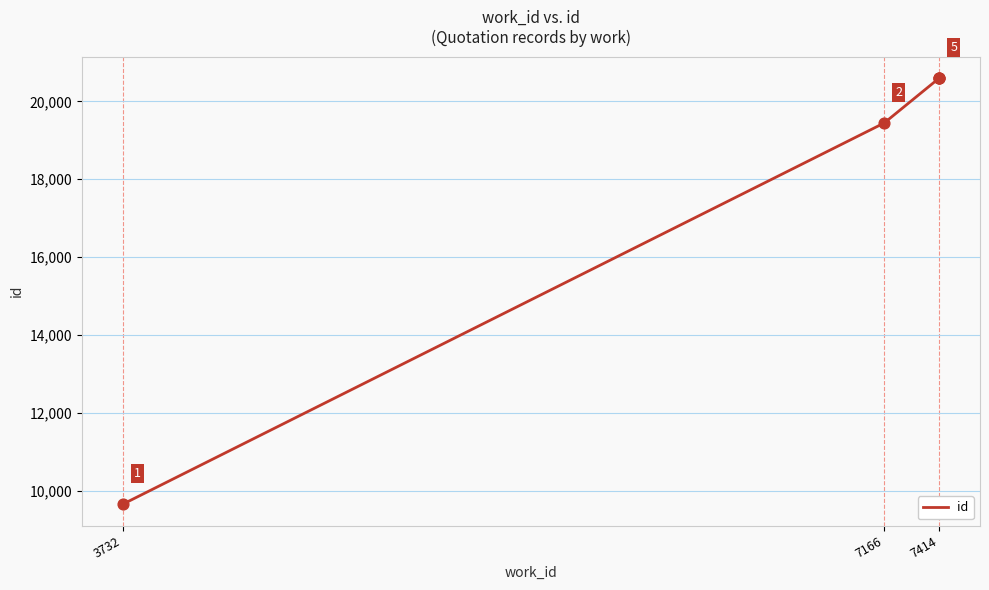

What is the change in value from 7166 to 7414?

+1155